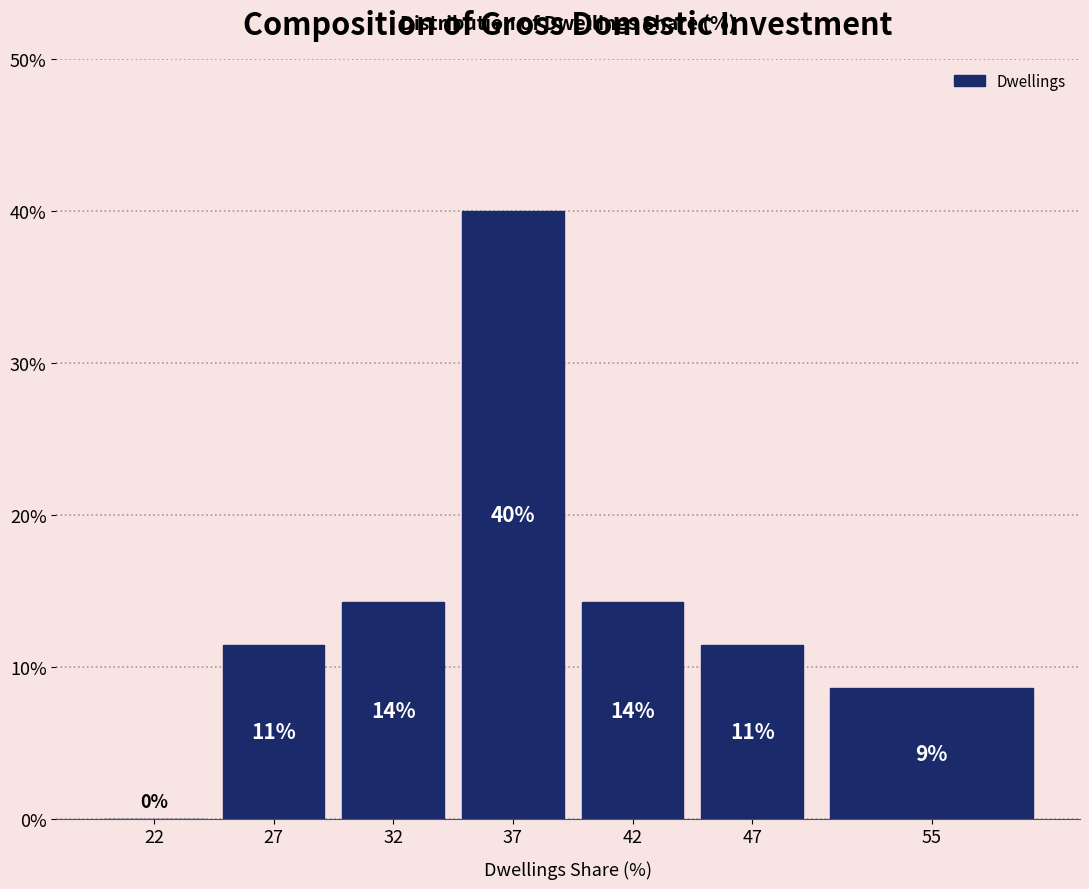

Are the bars horizontal?

No